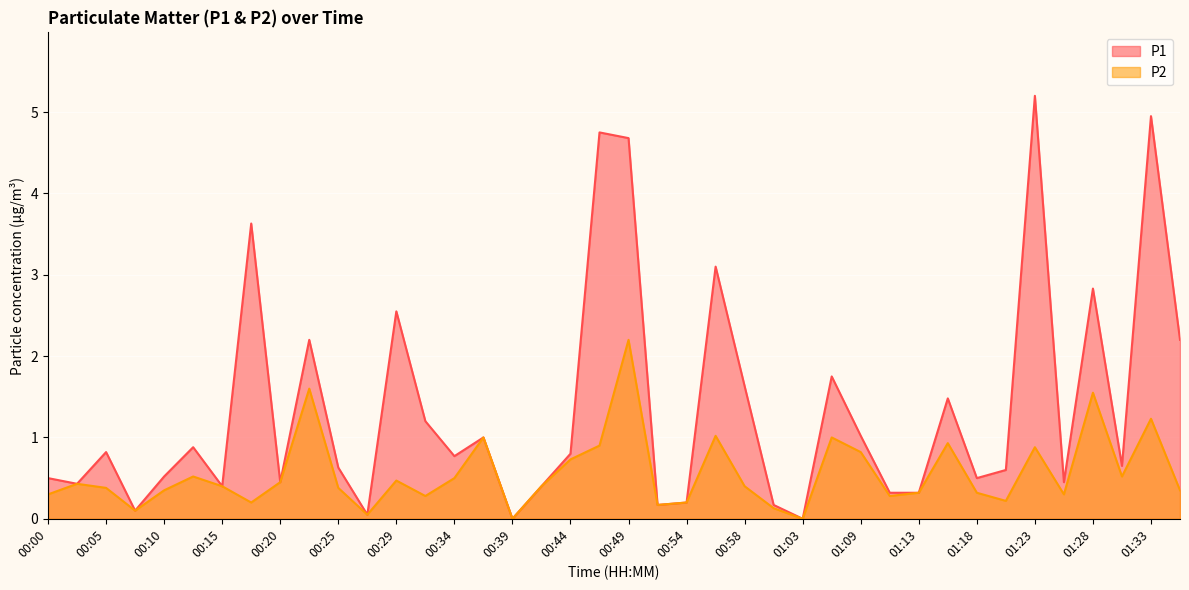

List the labels in order of P2 value, smallest first.

00:39, 01:03, 00:27, 00:08, 01:01, 00:51, 00:17, 00:54, 01:21, 00:32, 01:11, 00:00, 01:26, 01:13, 01:18, 00:10, 01:35, 00:05, 00:25, 00:15, 00:41, 00:58, 00:03, 00:20, 00:29, 00:34, 00:12, 01:30, 00:44, 01:09, 01:23, 00:46, 01:16, 00:37, 01:06, 00:56, 01:33, 01:28, 00:22, 00:49